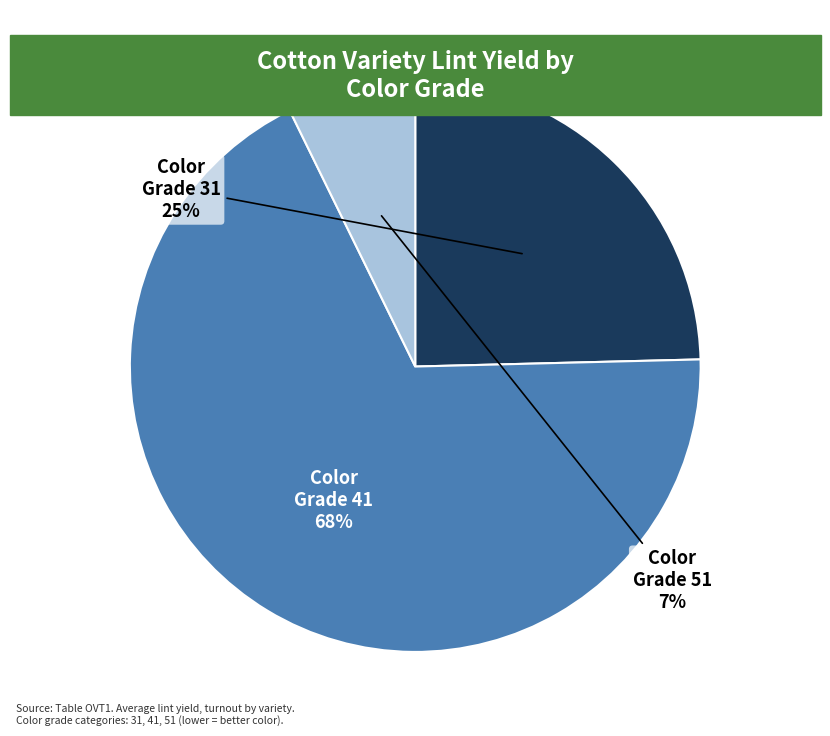

Which category has the smallest portion of the pie?

51